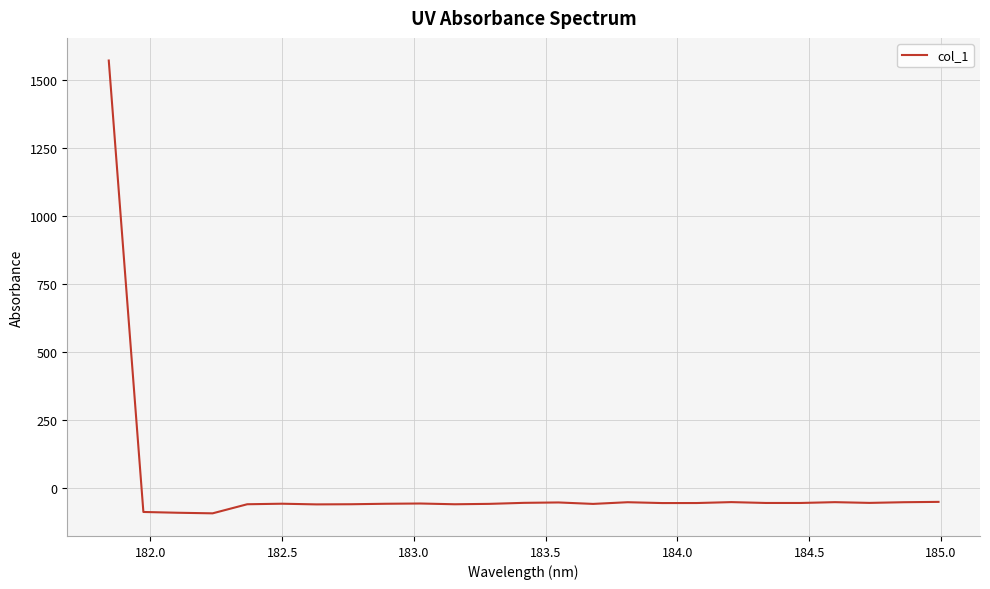

What is the greatest value displayed?

1570.2